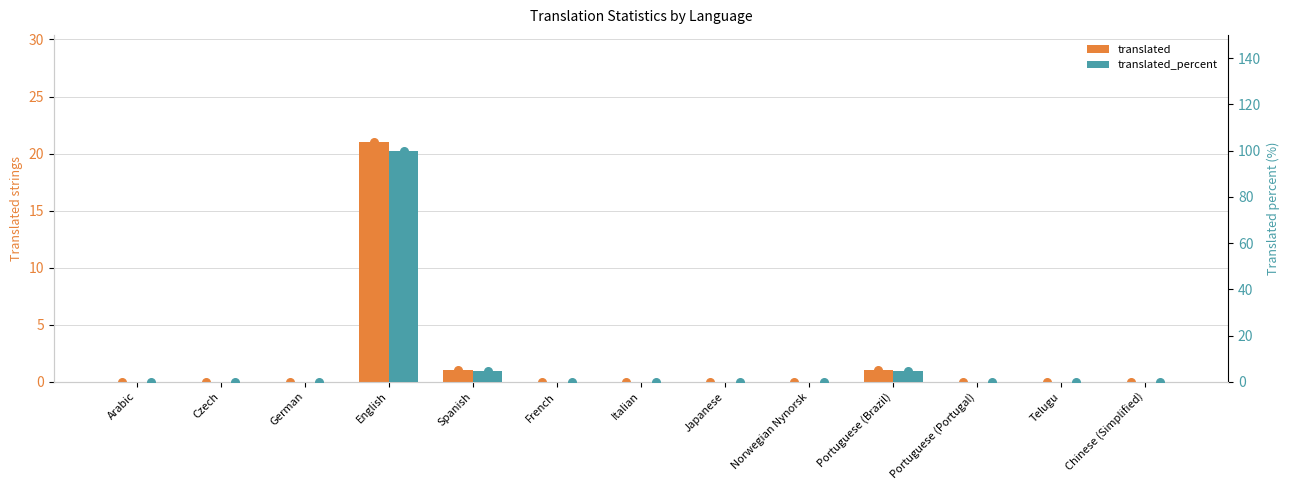

Which series has the largest total across all categories?

translated_percent